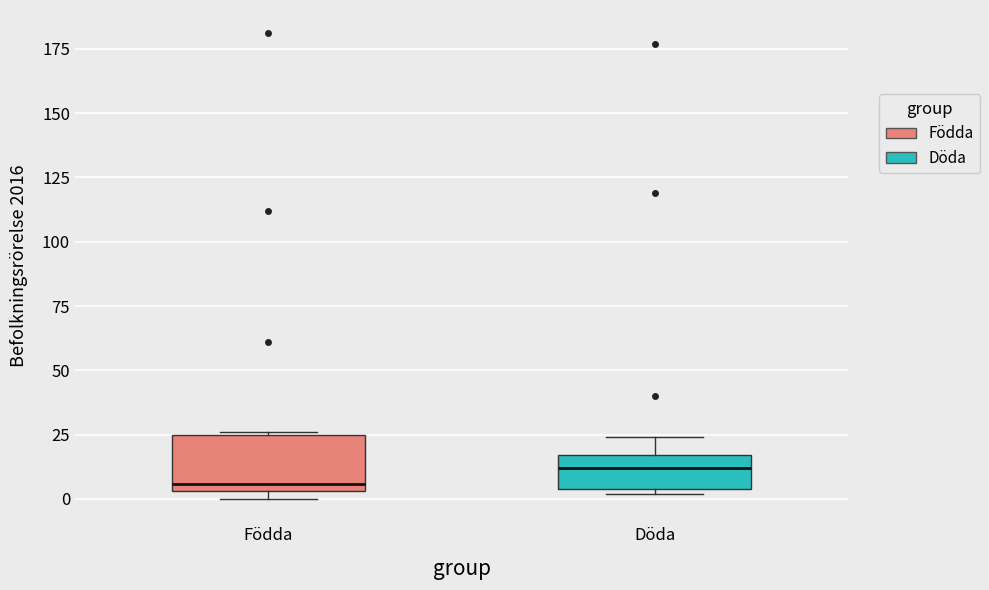

Reading left to right, transcribe this box plot: for each box, give where its median line is, the range the box spans, and where its two whiskers end, as read against the y-axis. The values are not printed on the chart, so give them approximately, as read against the axis.

Födda: median 5 (just above the box's lower edge), box 5 to 25, whiskers 0 to 25
Döda: median 10, box 5 to 15, whiskers 0 to 25